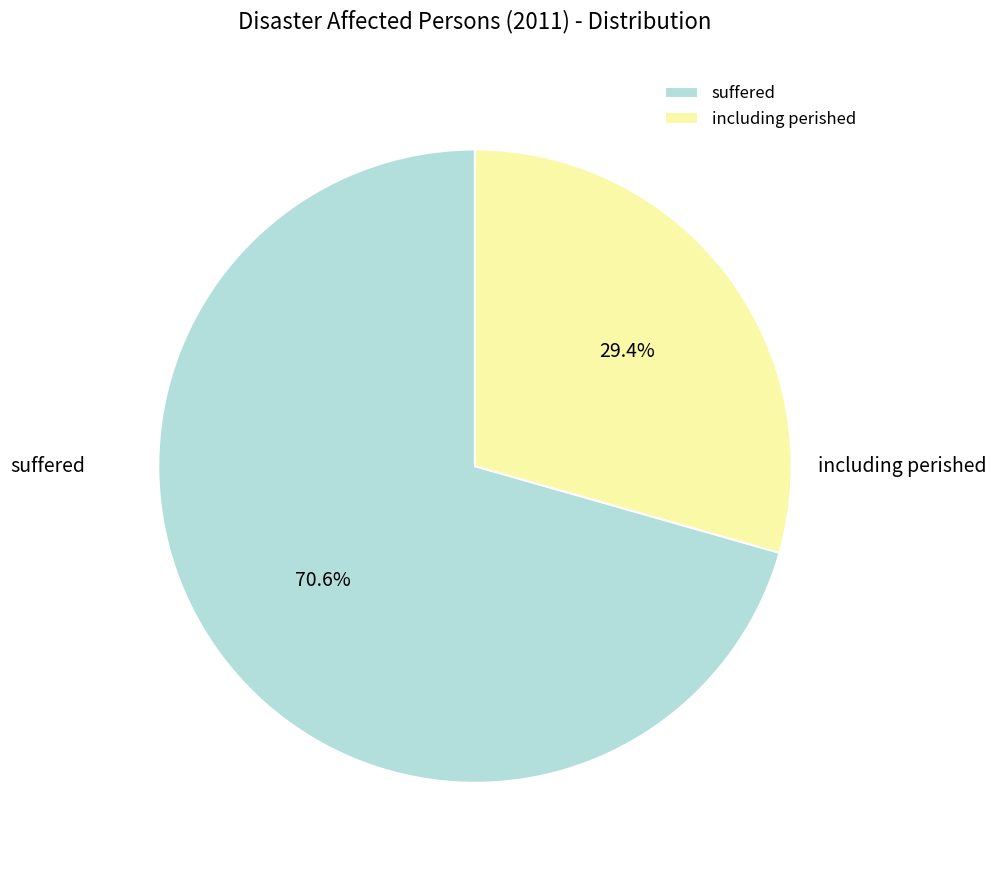

To the nearest percent, what is the average slice percentage?

50%